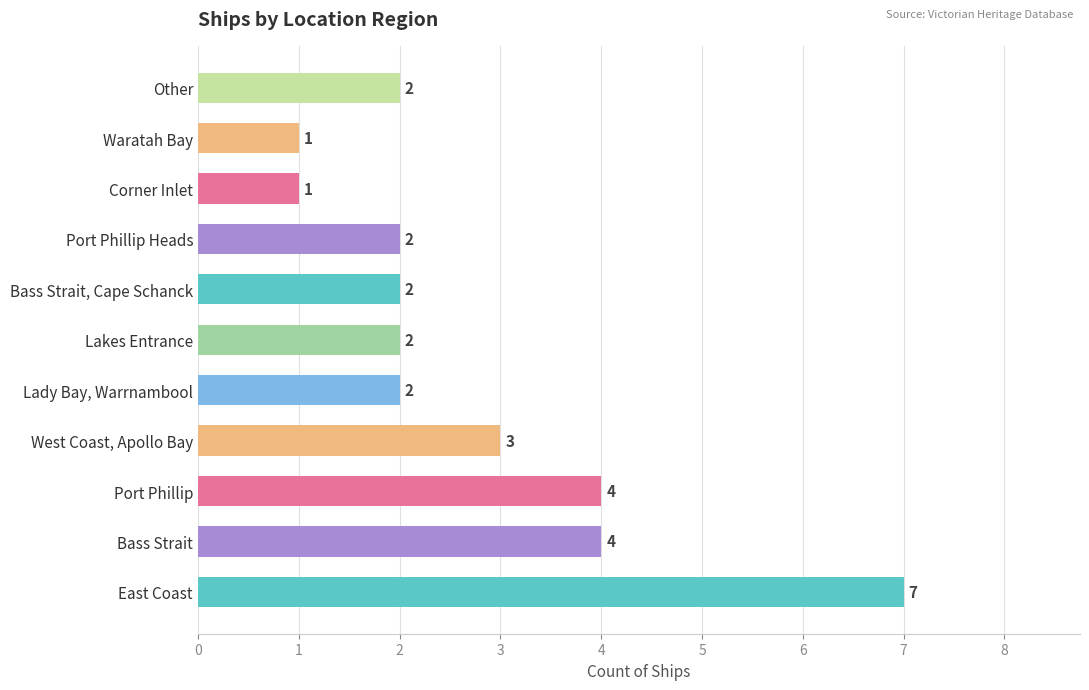

How many bars are there in total?

11